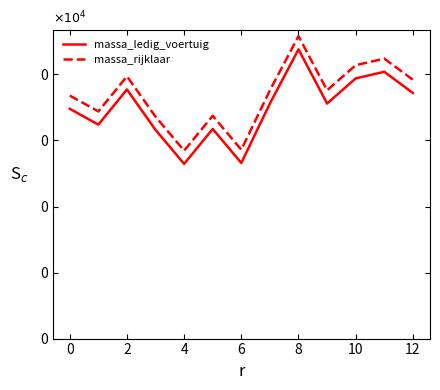

What is the maximum value shown in the chart?

2290